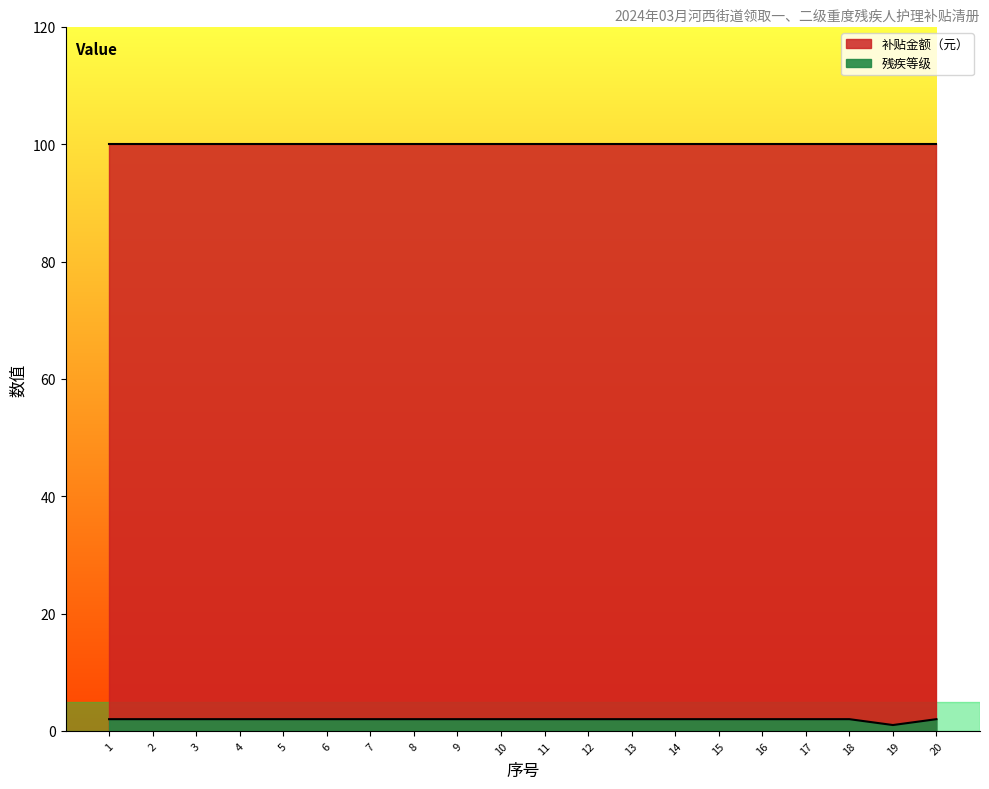

Which label corresponds to the largest value in the chart?

1